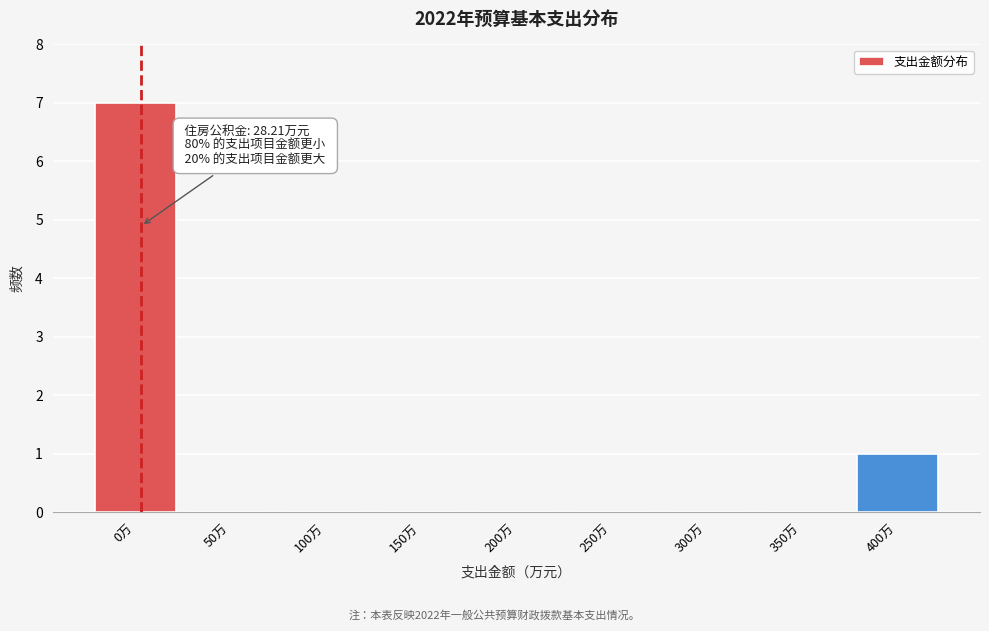

Reading left to right, transcribe all the data shown in this chart.

0万=7	50万=0	100万=0	150万=0	200万=0	250万=0	300万=0	350万=0	400万=1